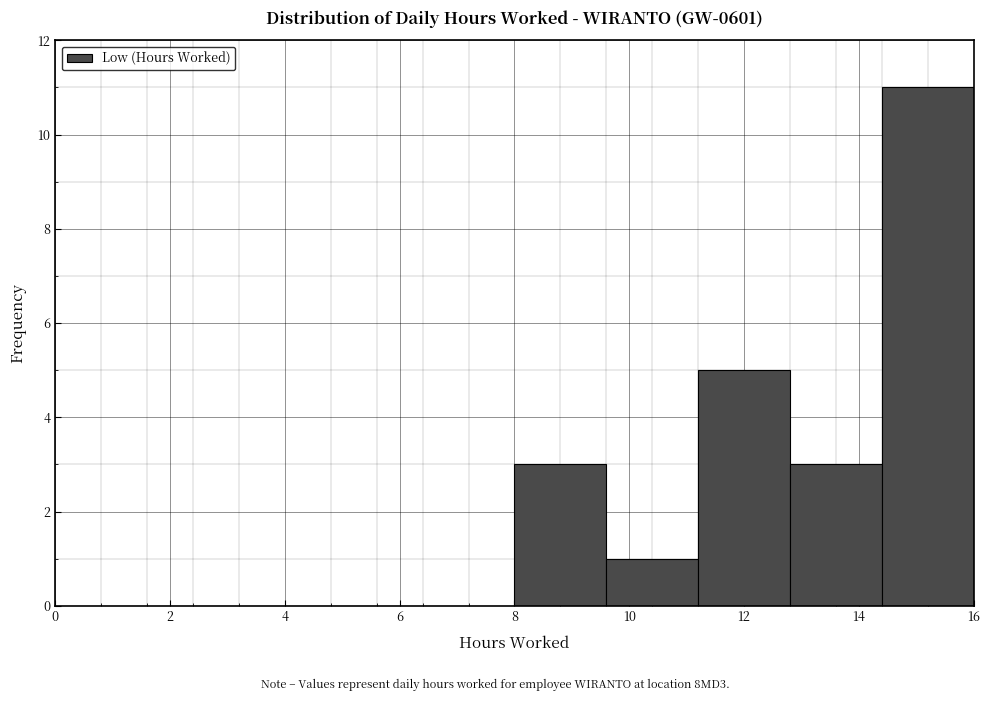

Reading left to right, transcribe this chart: for each bar, give the range it covers on the x-axis and its height. The values are not printed on the chart, so give them approximately, as read against the axis.

0.0 to 1.6: 0
1.6 to 3.2: 0
3.2 to 4.8: 0
4.8 to 6.4: 0
6.4 to 8.0: 0
8.0 to 9.6: 3
9.6 to 11.2: 1
11.2 to 12.8: 5
12.8 to 14.4: 3
14.4 to 16.0: 11